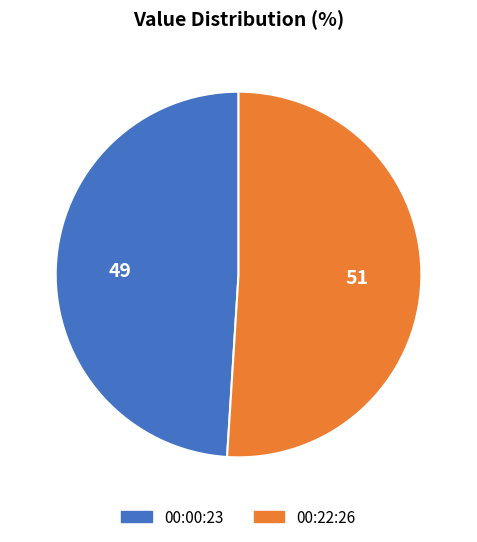

What is the majority slice?

00:22:26